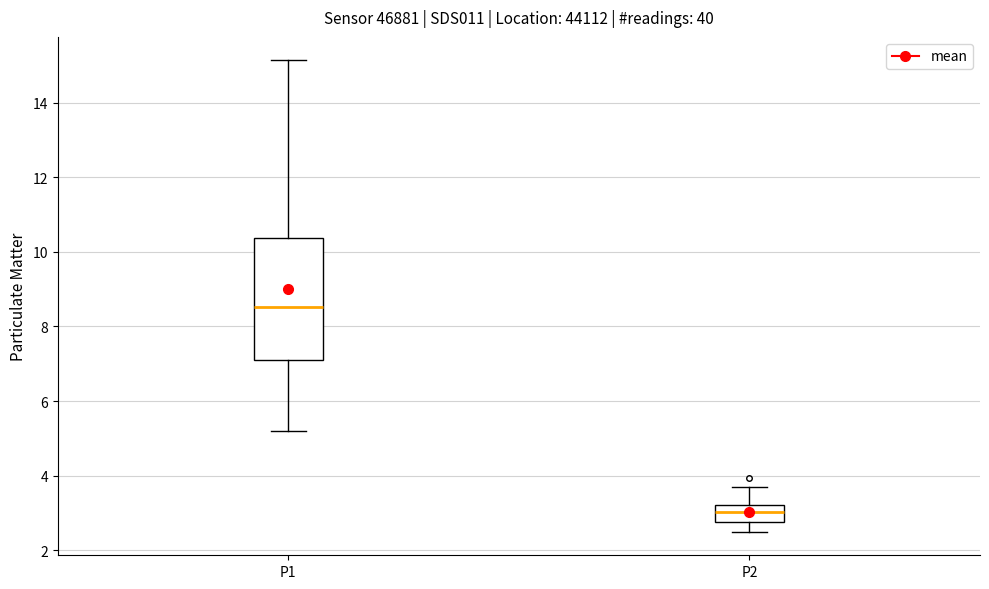

Where does the upper whisker of the box for P2 end on the y-axis? The values are not printed on the chart, so give them approximately, as read against the axis.

3.8